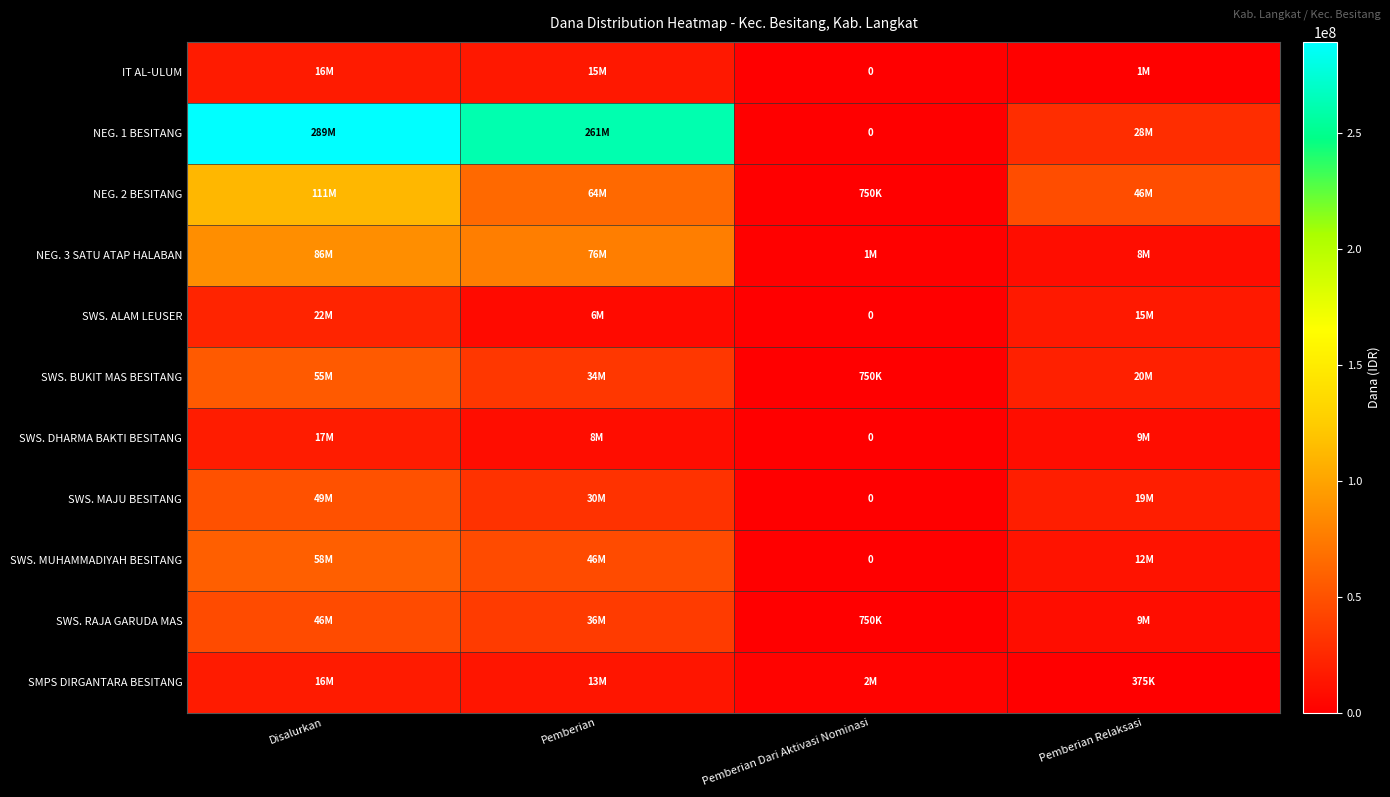

Read the SWS. ALAM LEUSER value at Disalurkan, to the nearest 100.

22125000